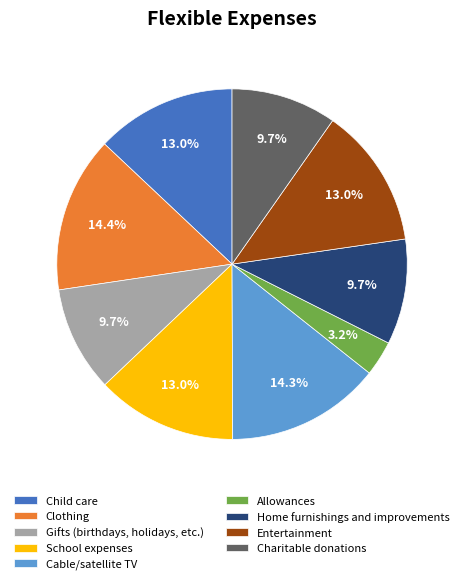

Is the sum of Home furnishings and improvements and Gifts (birthdays, holidays, etc.) greater than half?

No